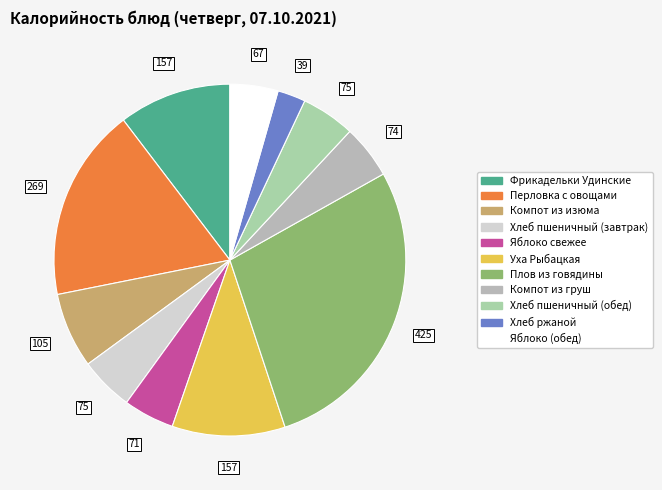

What is the change in value from Яблоко свежее to Компот из груш?

+3.7